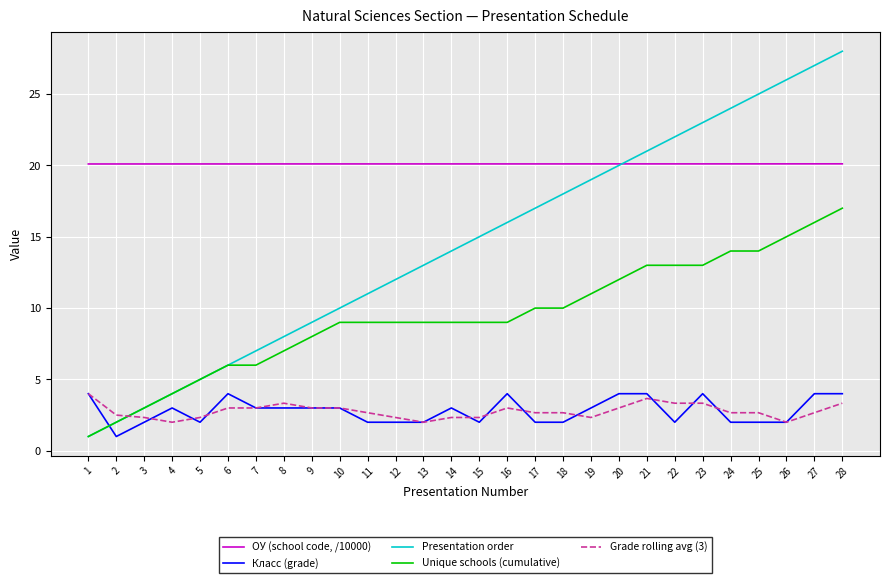

Which series has the largest range (max minus min)?

Presentation order